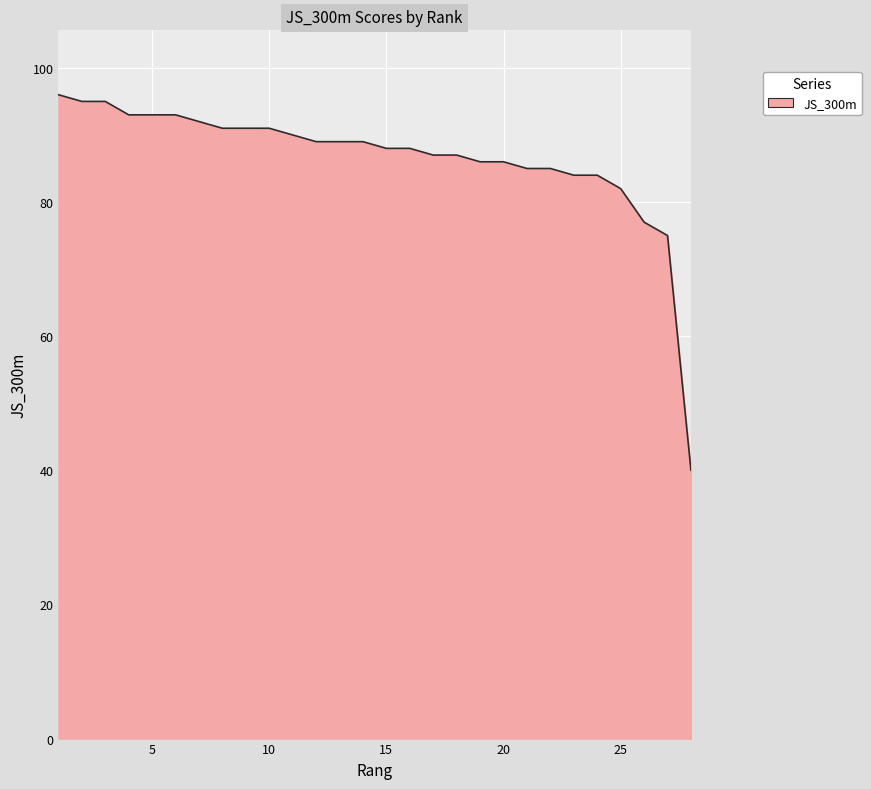

What is the minimum value shown in the chart?

40